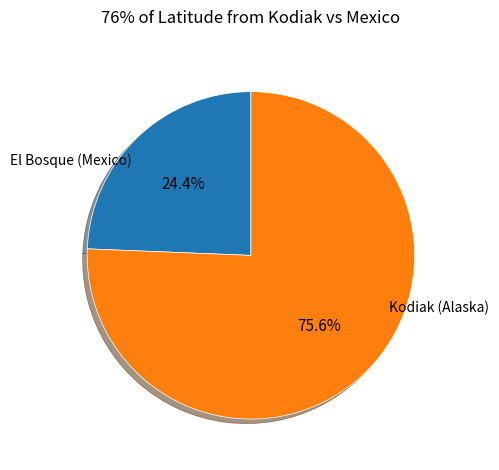

Does any single category account for the majority?

Yes